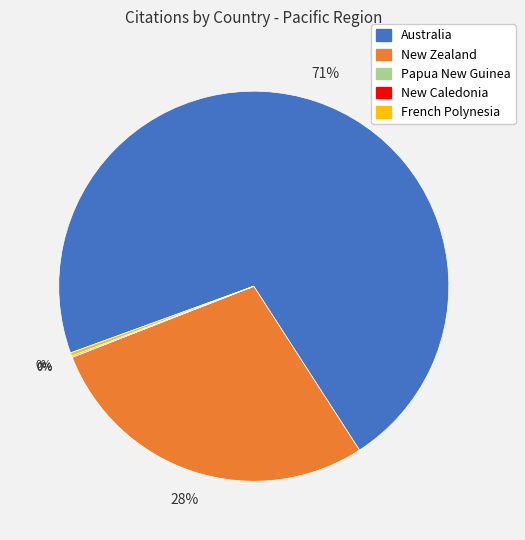

True or false: New Zealand accounts for 20% of the total.

False